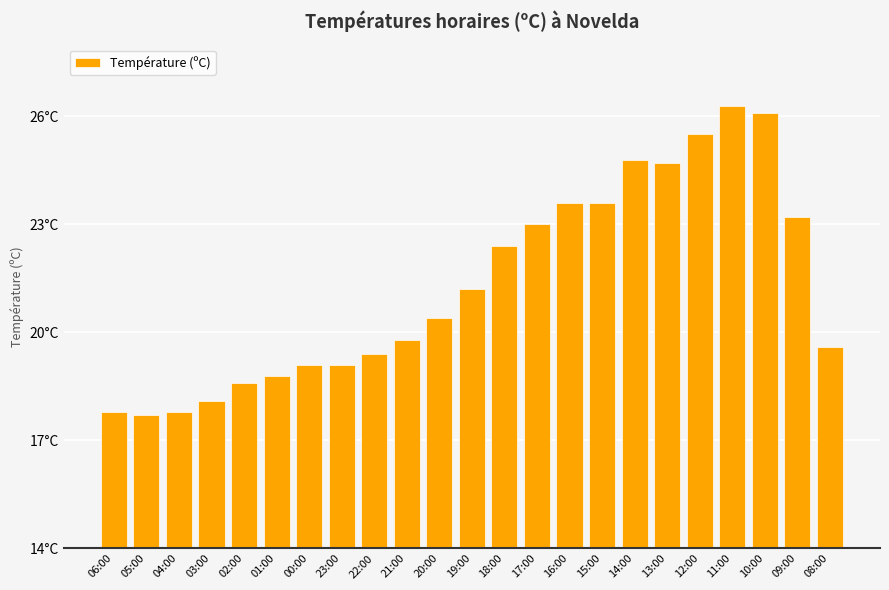

Rank the categories by value from lowest to highest.

05:00, 06:00, 04:00, 03:00, 02:00, 01:00, 00:00, 23:00, 22:00, 08:00, 21:00, 20:00, 19:00, 18:00, 17:00, 09:00, 16:00, 15:00, 13:00, 14:00, 12:00, 10:00, 11:00